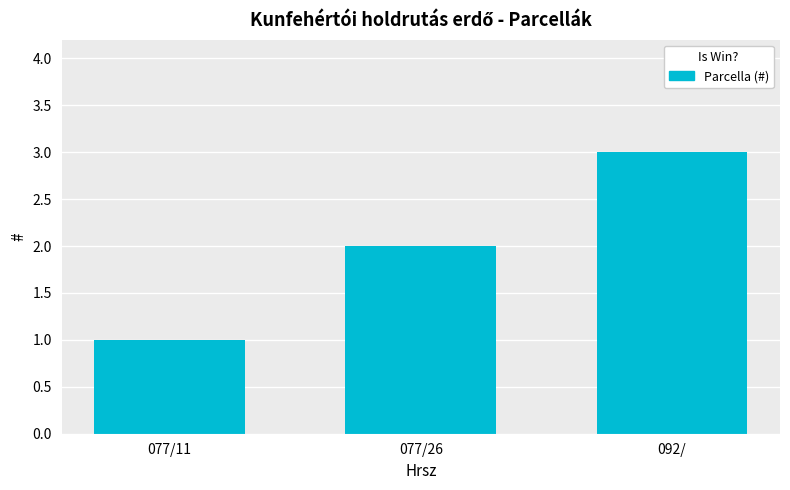

List the labels in order of value, largest first.

092/, 077/26, 077/11